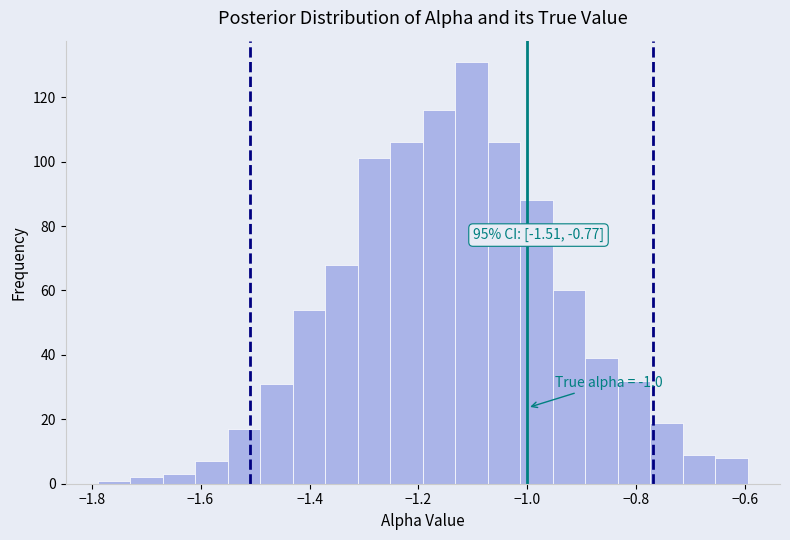

Read against the x-axis, roughly where is the centre of the tallest bar?

-1.10